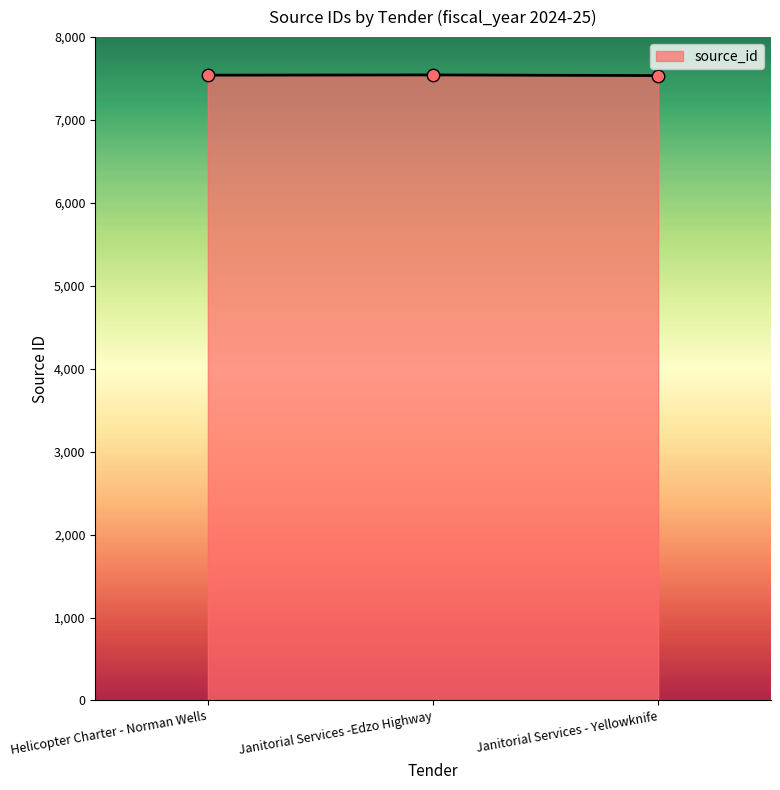

Approximately how many times larger is the value at Janitorial Services -Edzo Highway compared to Helicopter Charter - Norman Wells?

1.0